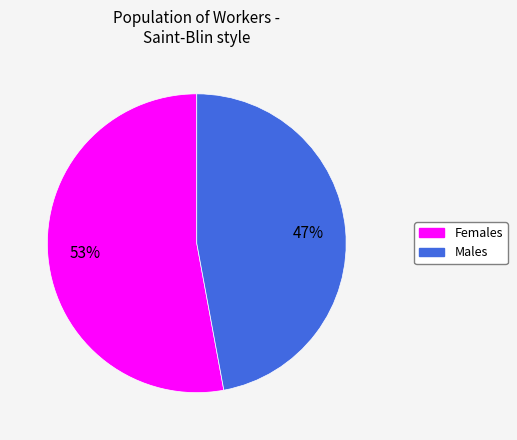

Is there a majority slice in this chart?

Yes